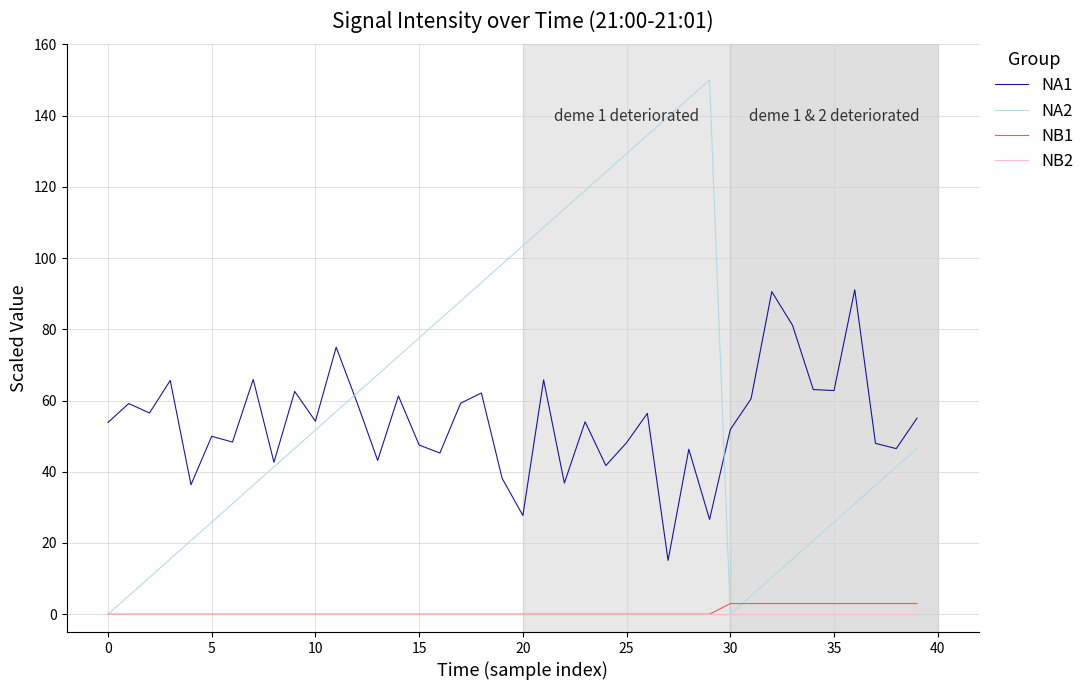

Which series has the widest spread of values?

NA2